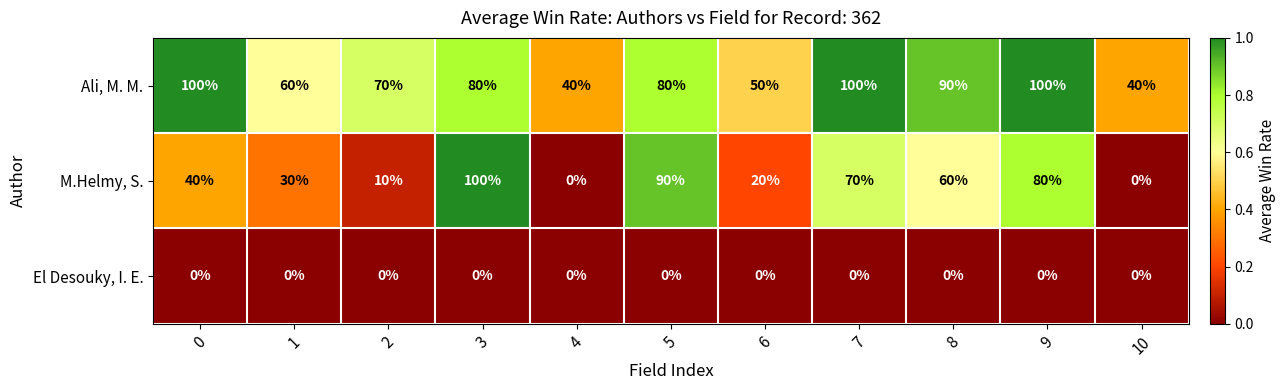

True or false: M.Helmy, S. has a value of 0 at 10.

True